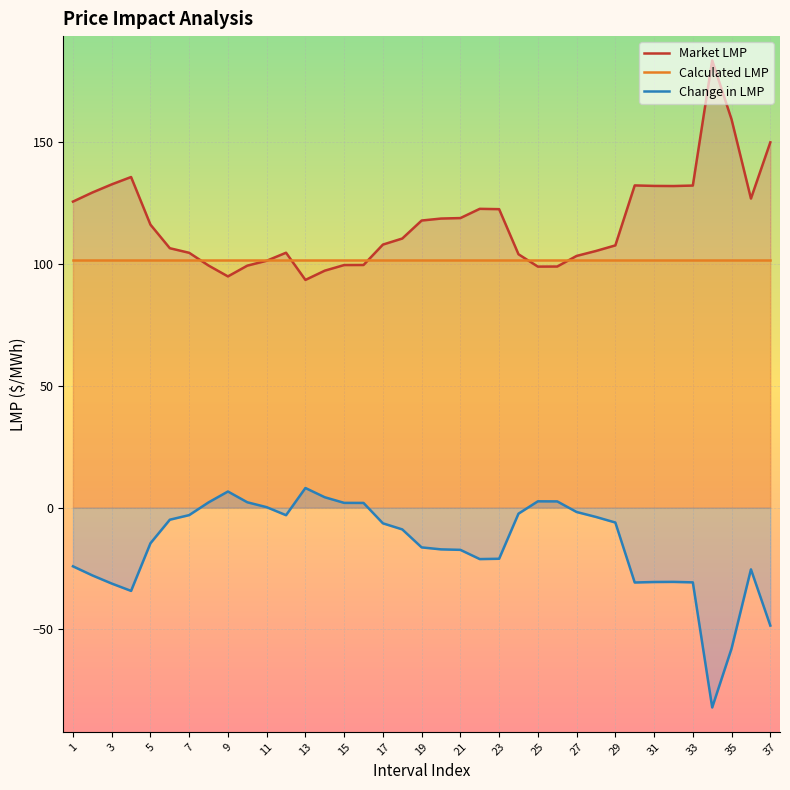

After their last crossing, which series has the higher values: Calculated LMP or Market LMP?

Market LMP